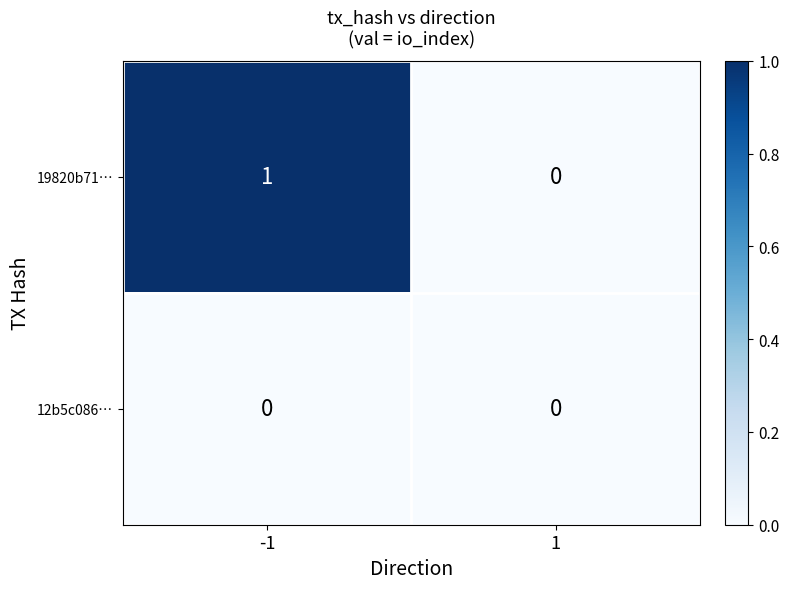

Reading right to left, list all the values displayed in this chart.

19820b71…: 1=0	-1=1
12b5c086…: 1=0	-1=0